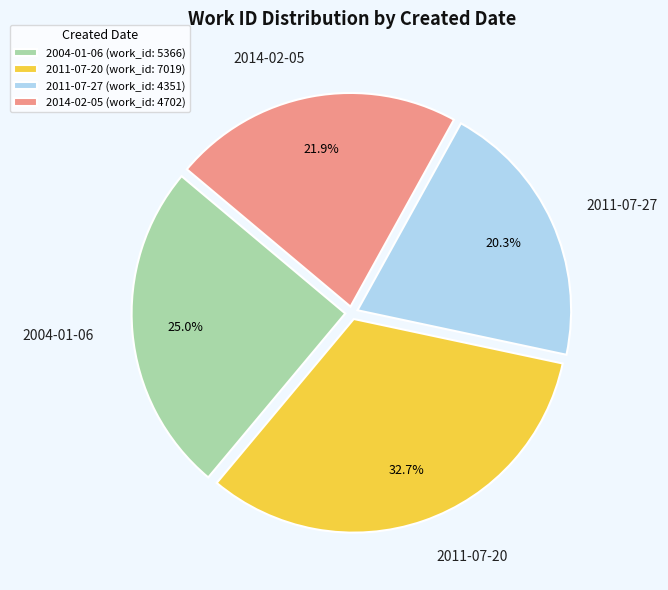

How much of the chart is everything except 2014-02-05?

78.1%